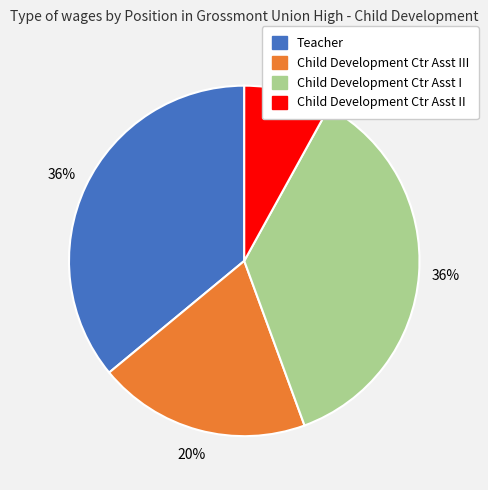

True or false: Child Development Ctr Asst III accounts for 20% of the total.

True